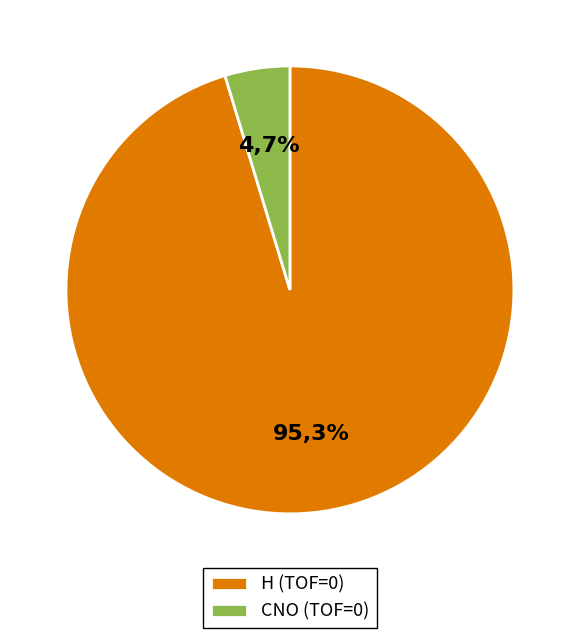

True or false: CNO accounts for 5% of the total.

True